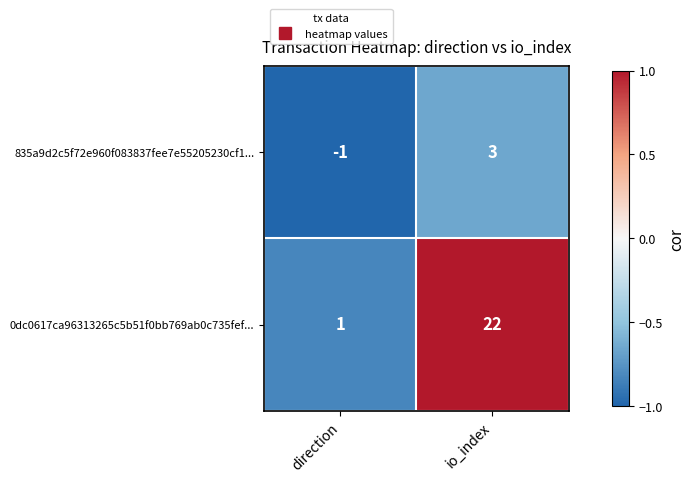

The value of 835a9d2c5f72e960f083837fee7e55205230cf1... at io_index is 5. True or false?

False